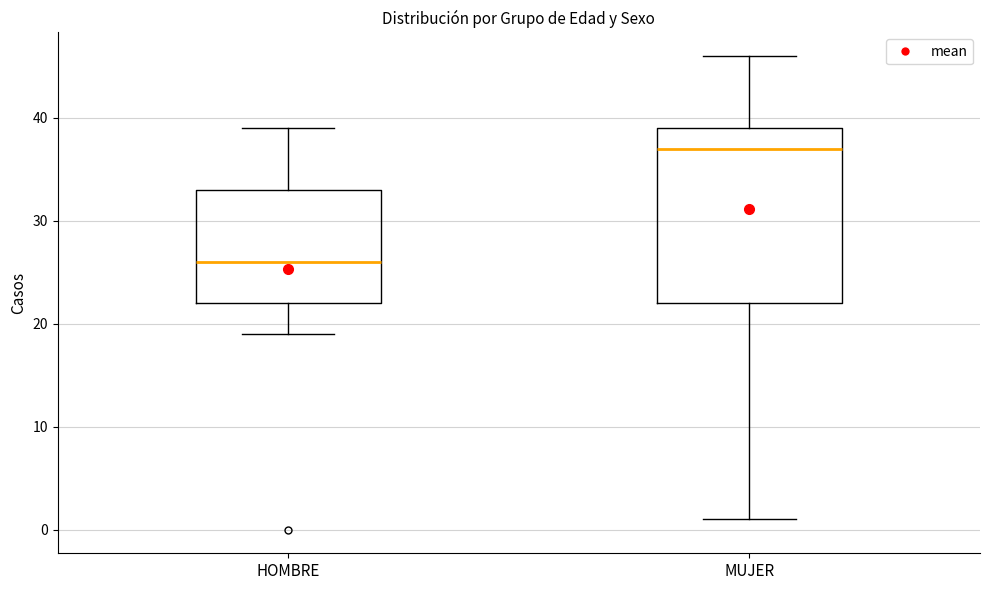

Reading left to right, transcribe this box plot: for each box, give where its median line is, the range the box spans, and where its two whiskers end, as read against the y-axis. The values are not printed on the chart, so give them approximately, as read against the axis.

HOMBRE: median 26, box 22 to 33, whiskers 19 to 39
MUJER: median 37, box 22 to 39, whiskers 1 to 46